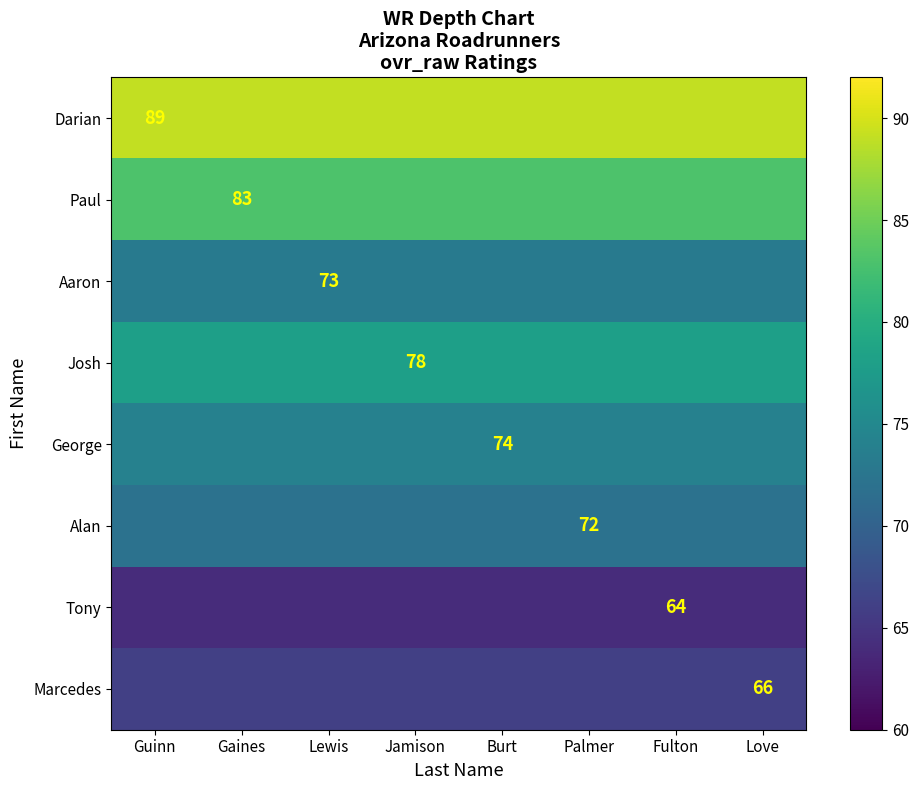

Is it true that Josh equals 24 at Jamison?

False